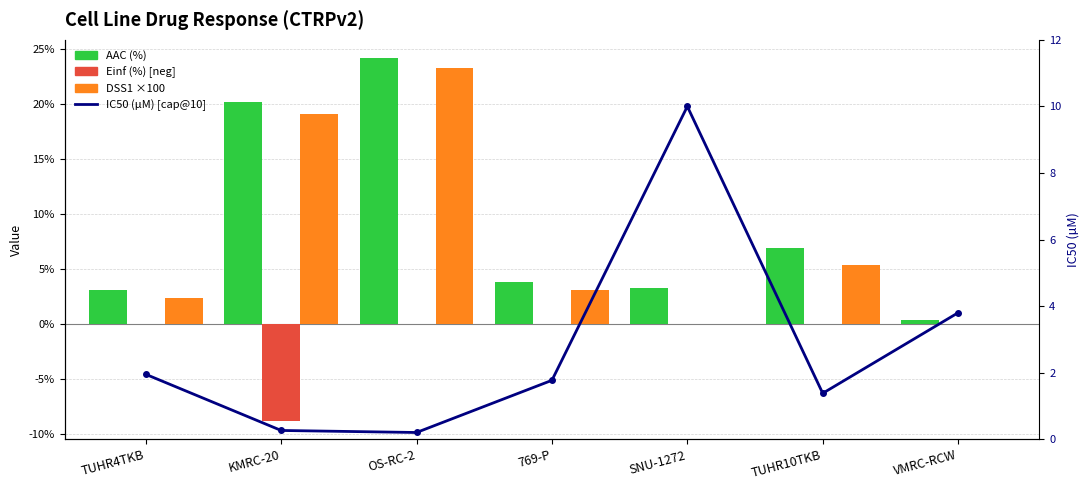

Which has a higher value, KMRC-20 or VMRC-RCW?

KMRC-20